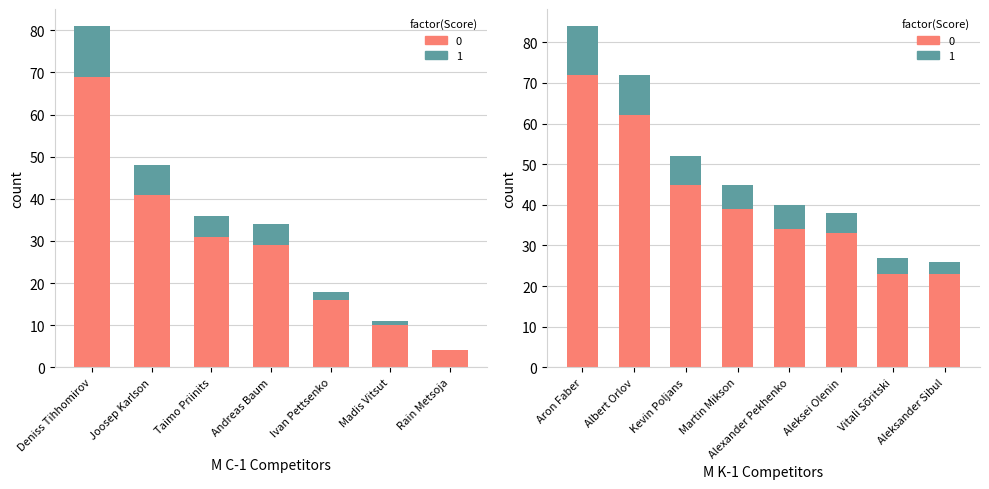

What is the sum of all values?

200